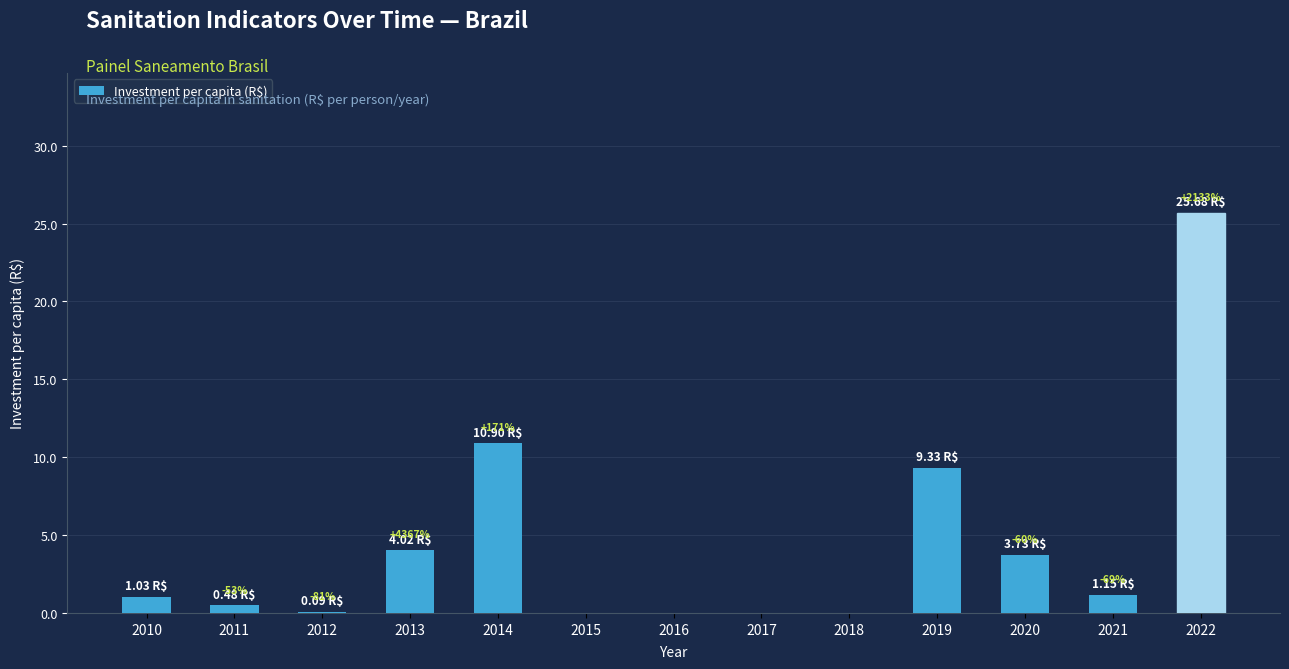

List the labels in order of value, largest first.

2022, 2014, 2019, 2013, 2020, 2021, 2010, 2011, 2012, 2015, 2016, 2017, 2018